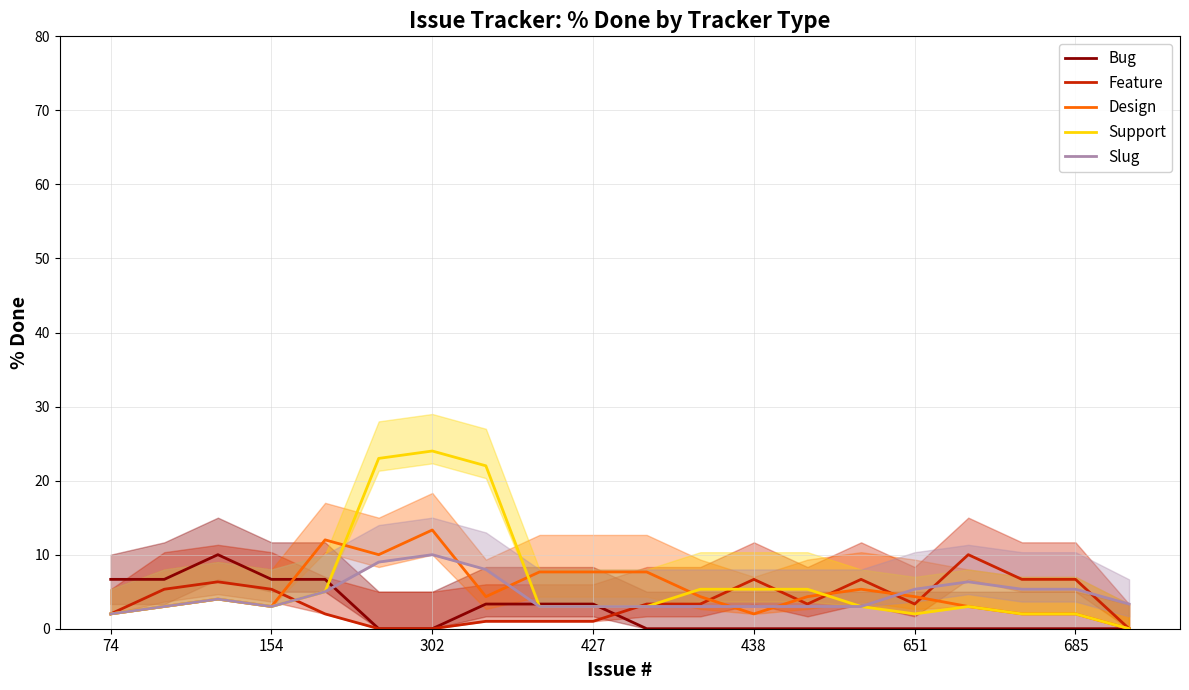

Count the number of categories in the chart.

20